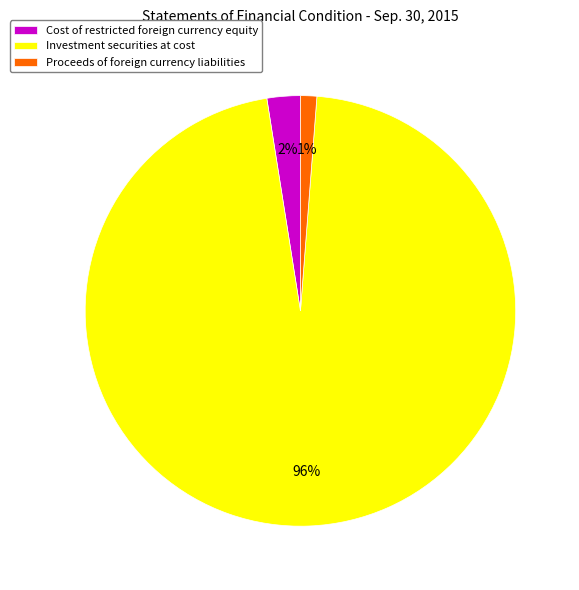

Is there any slice that represents more than half of the pie?

Yes